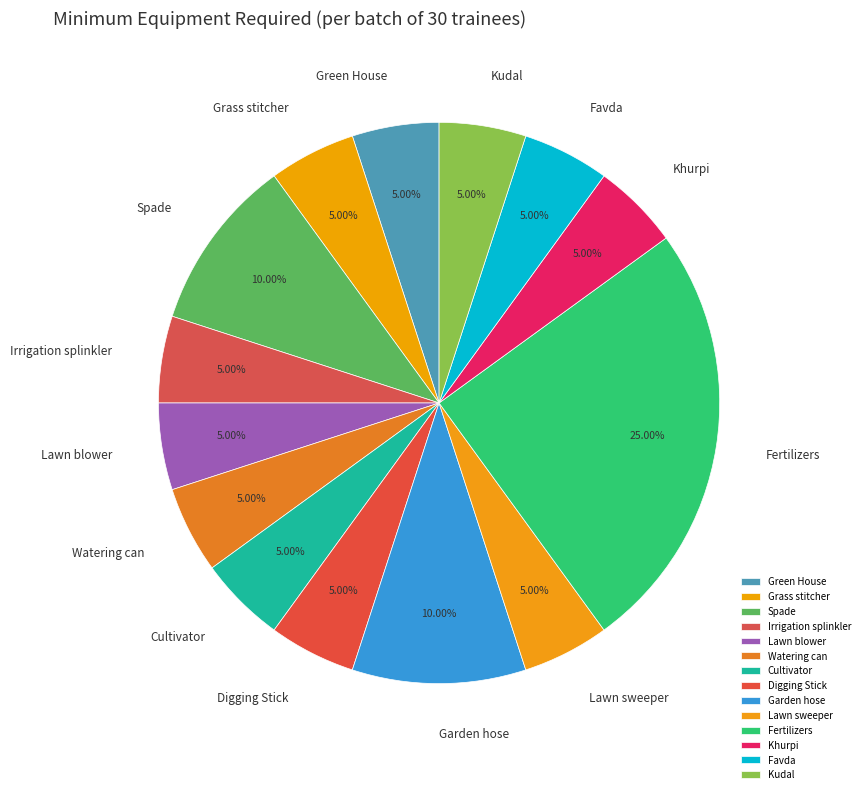

Is it true that Favda is 5% of the pie?

True